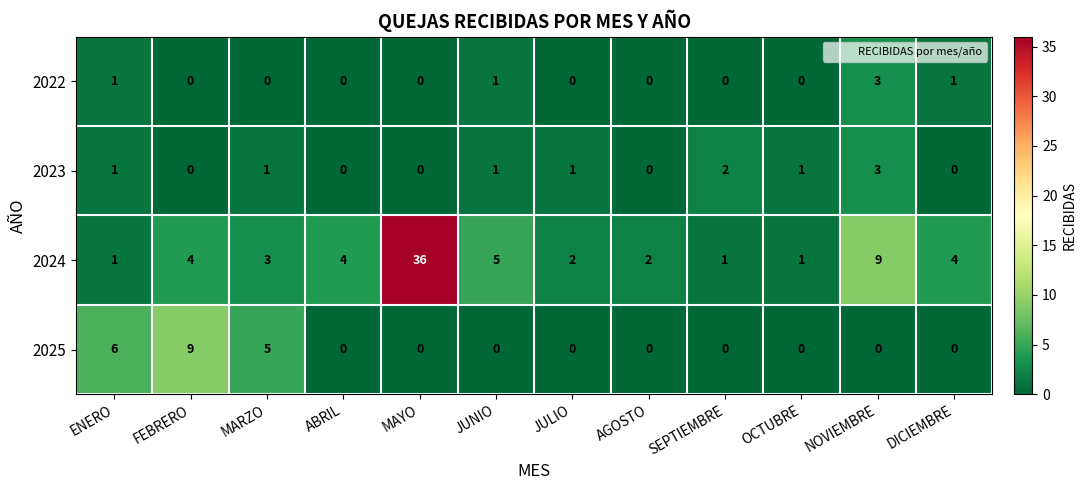

Which series has the largest range (max minus min)?

2024